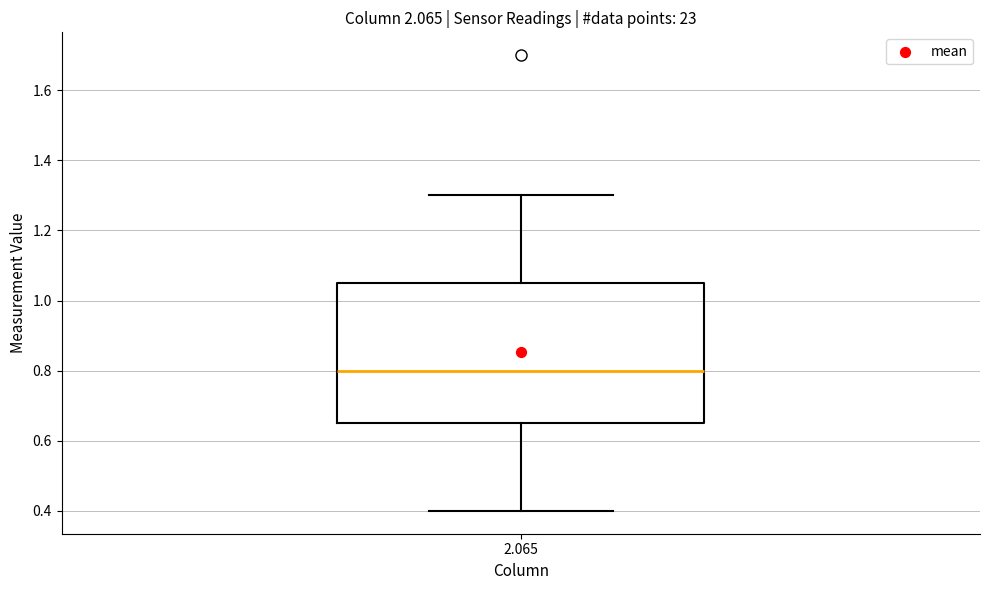

Transcribe this box plot: give where the median line is, the range the box spans, and where the two whiskers end, as read against the y-axis. The values are not printed on the chart, so give them approximately, as read against the axis.

median 0.80, box 0.66 to 1.06, whiskers 0.40 to 1.30